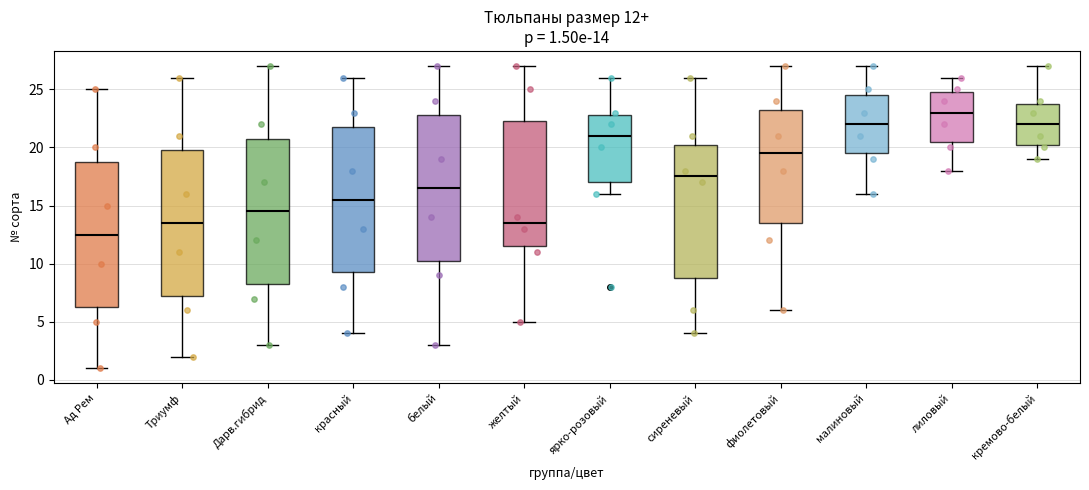

Which box's median line is the lowest?

Ад Рем